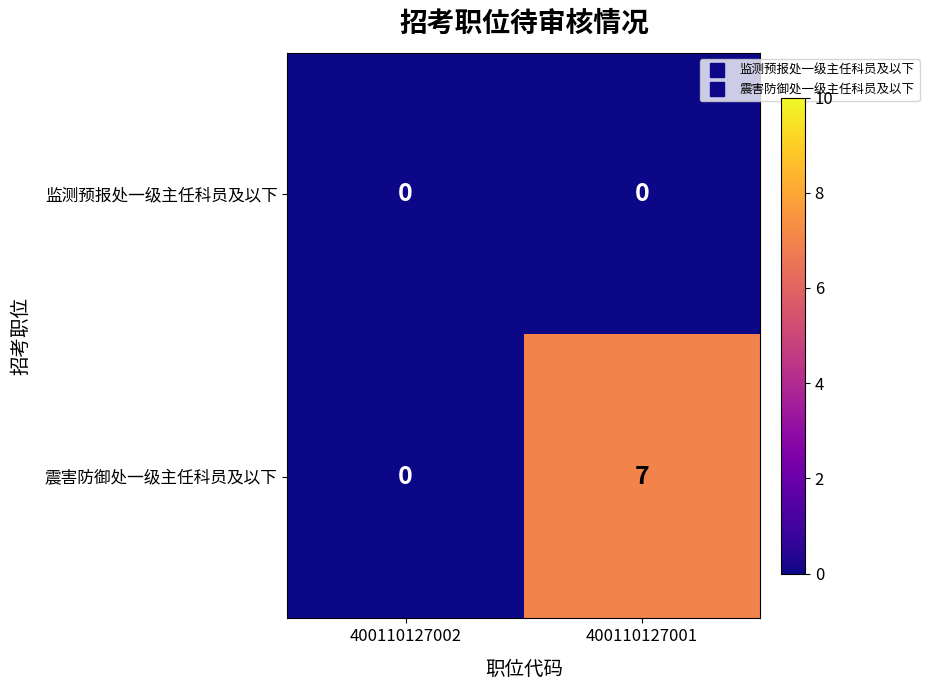

What is the total value across all series at 400110127001?

7